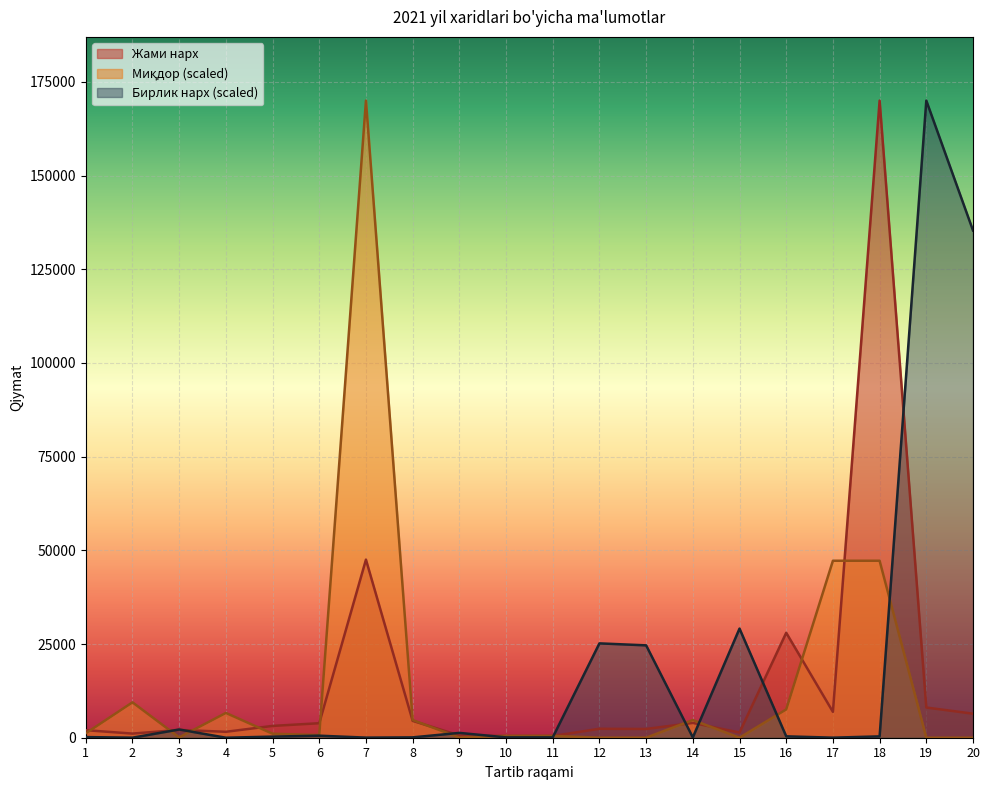

How many lines are shown in the chart?

3